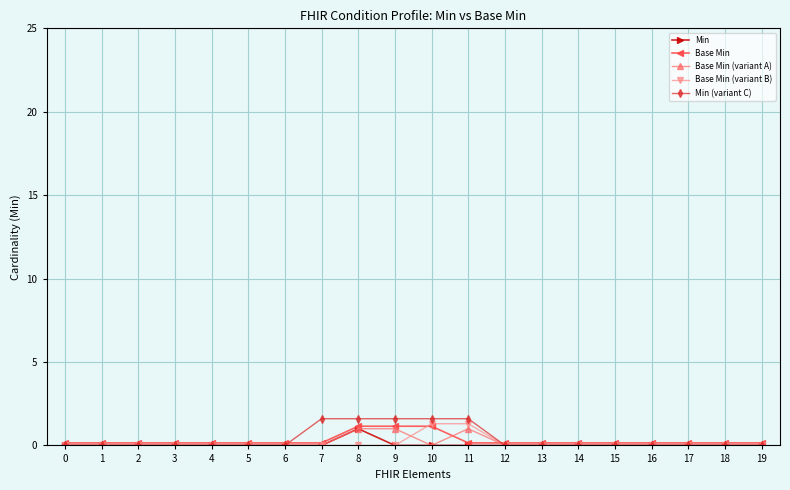

The value of Min (variant C) at 17 is -0.9. True or false?

False